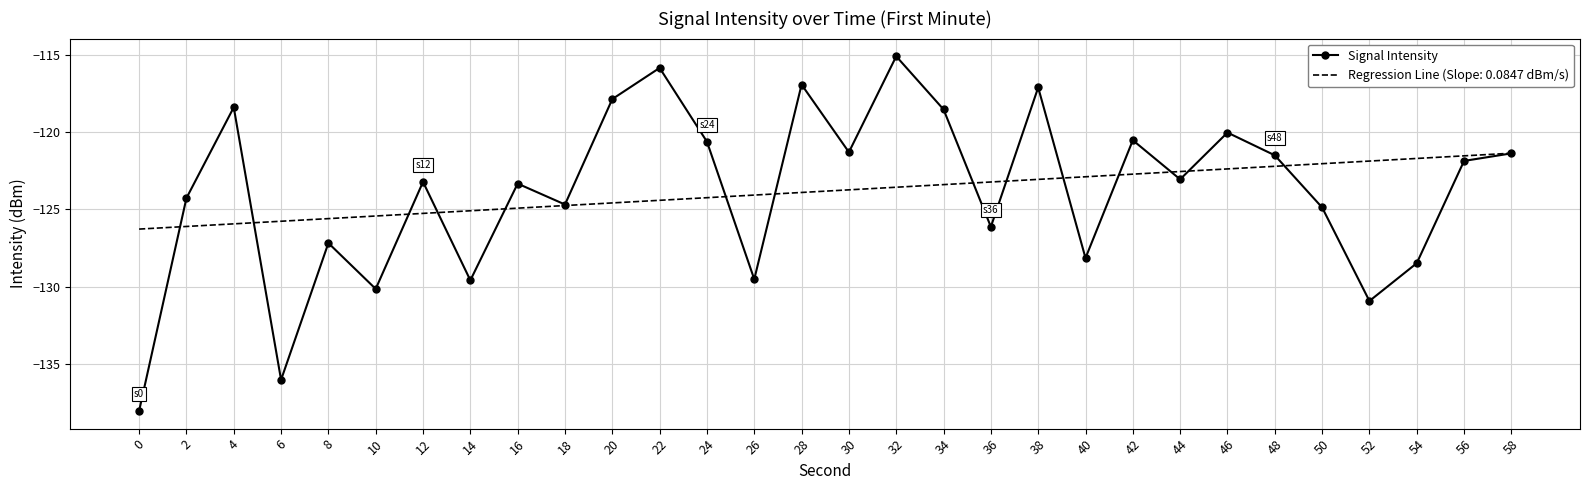

Rank the series at 32 from lowest to highest value.

Regression Line (Slope: 0.0847 dBm/s), Signal Intensity